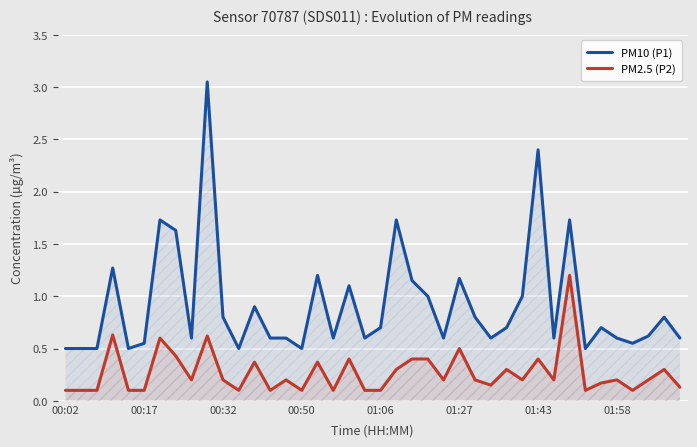

At which label is PM2.5 (P2) closest to 0?

00:02